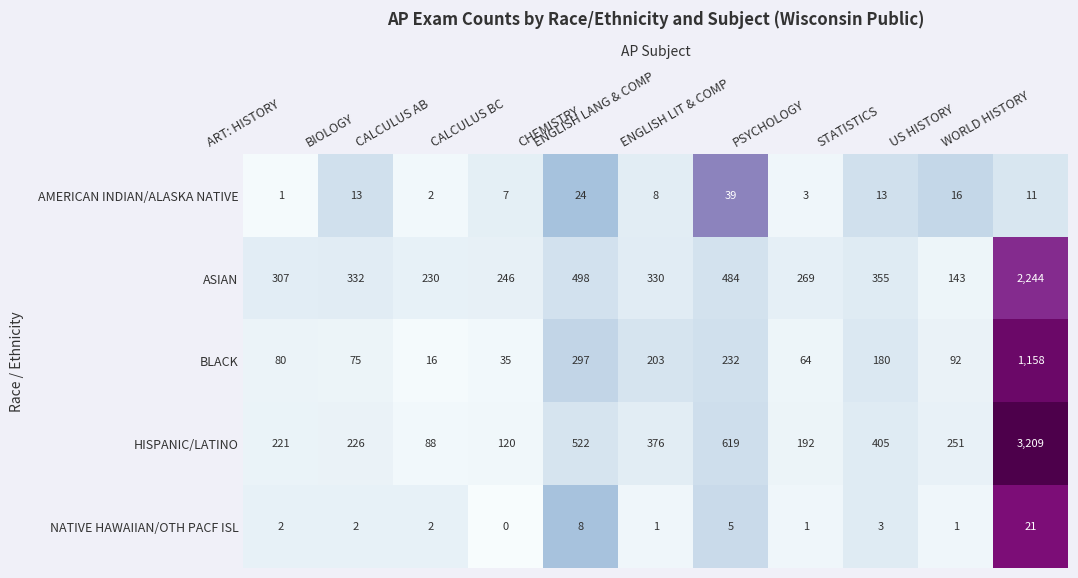

List the series in order of their peak value, lowest first.

NATIVE HAWAIIAN/OTH PACF ISL, AMERICAN INDIAN/ALASKA NATIVE, BLACK, ASIAN, HISPANIC/LATINO